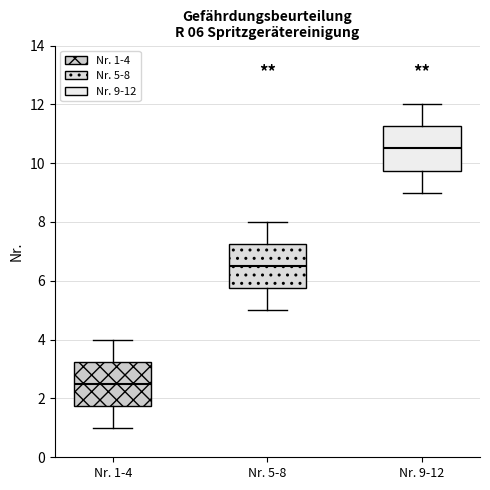

Which box's median line is the lowest?

Nr. 1-4